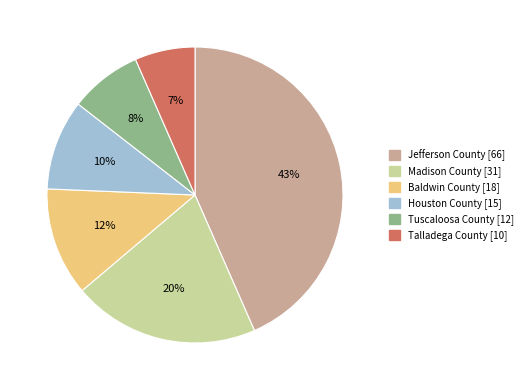

Between Baldwin County and Talladega County, which is larger?

Baldwin County